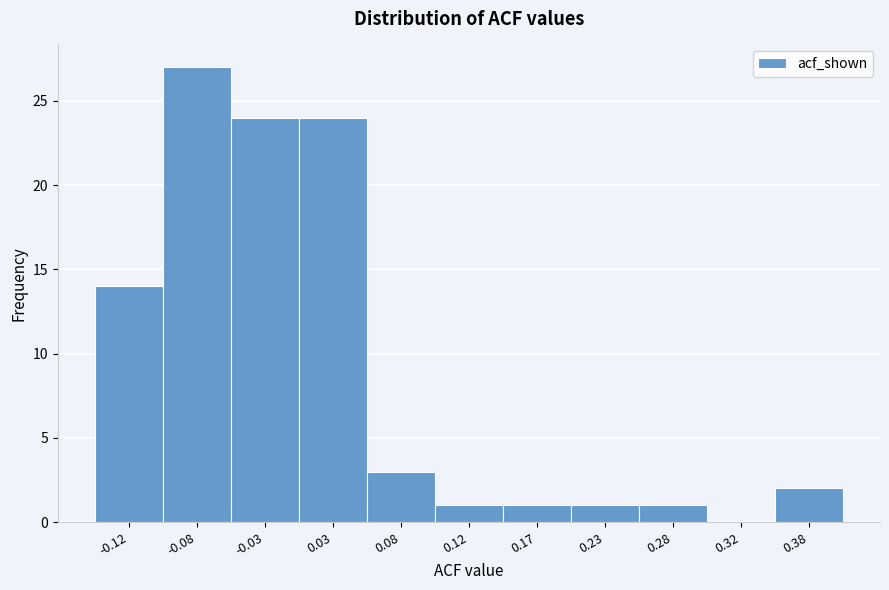

Reading left to right, list every bar in this chart as the range it spans on the x-axis followed by its height. The values are not printed on the chart, so give them approximately, as read against the axis.

-0.15 to -0.10: 14
-0.10 to -0.05: 27
-0.05 to 0.00: 24
0.00 to 0.05: 24
0.05 to 0.10: 3
0.10 to 0.15: 1
0.15 to 0.20: 1
0.20 to 0.25: 1
0.25 to 0.30: 1
0.30 to 0.35: 0
0.35 to 0.40: 2